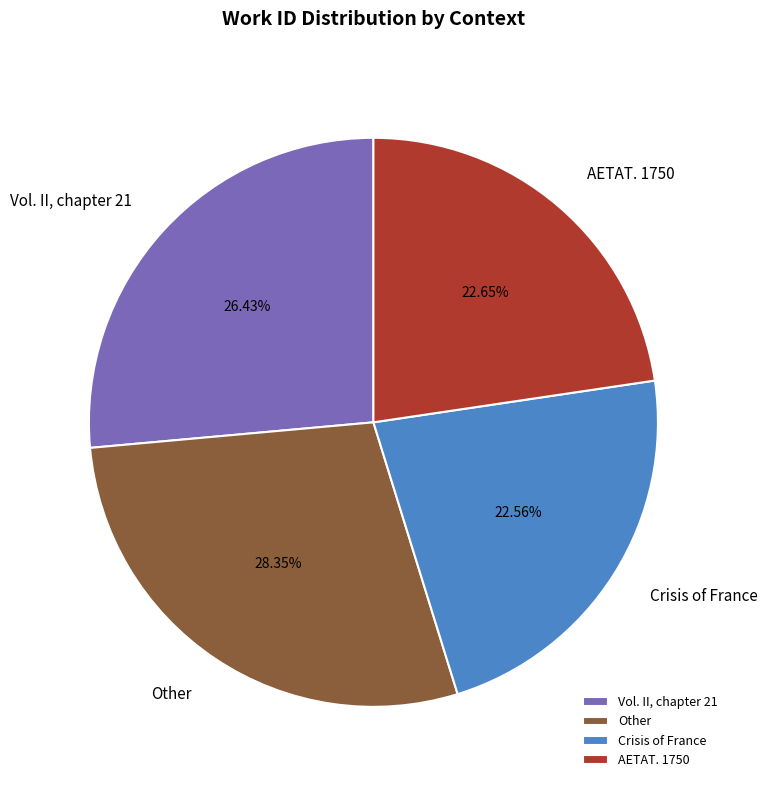

Is the sum of Crisis of France and AETAT. 1750 greater than half?

No